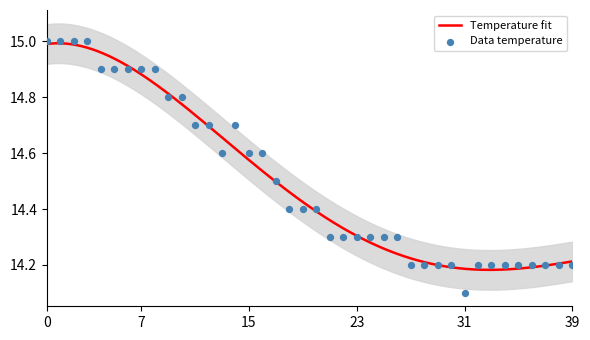

Approximately how many times larger is the value at 01:02 compared to 00:42?

1.0